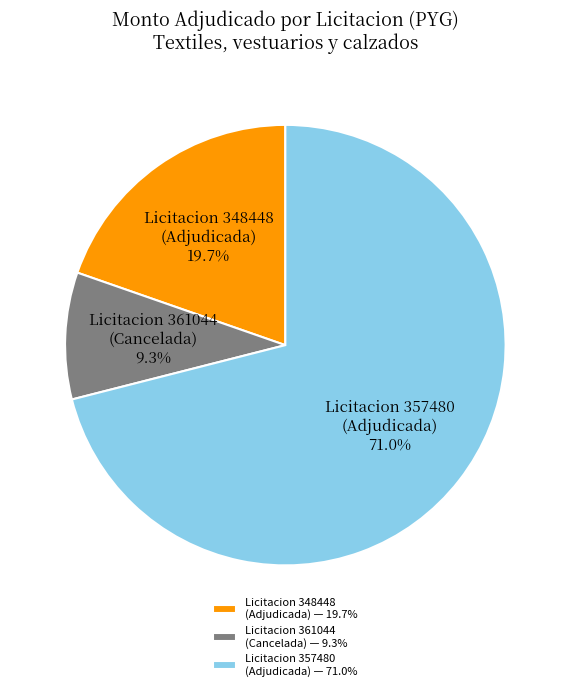

What percentage do Licitacion 361044 (Cancelada) and Licitacion 348448 (Adjudicada) together represent?

29.0%